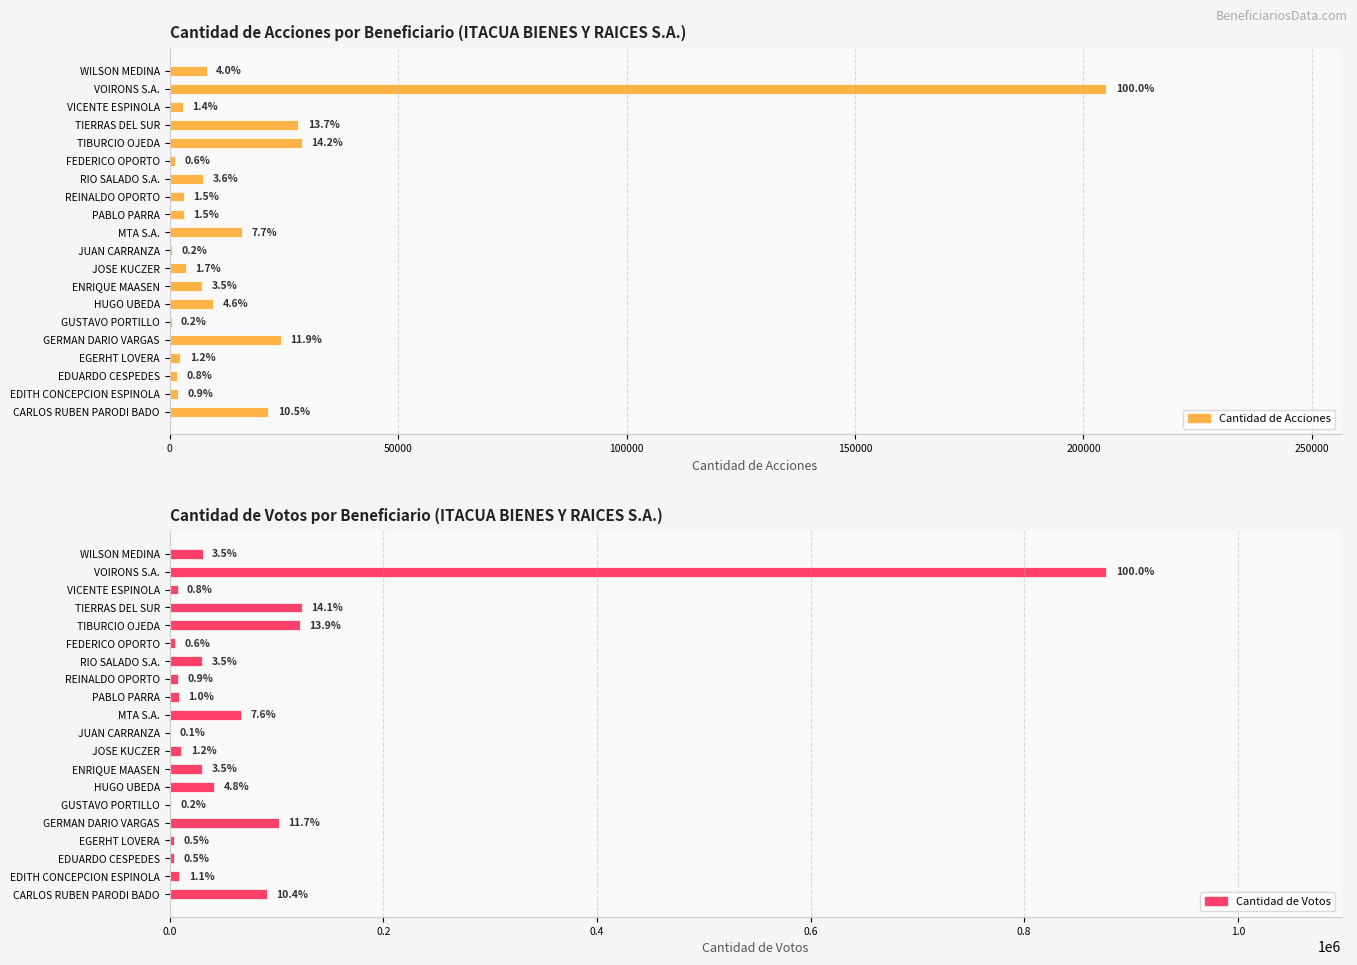

Which category has the highest value in the Cantidad de Acciones series?

VOIRONS S.A.